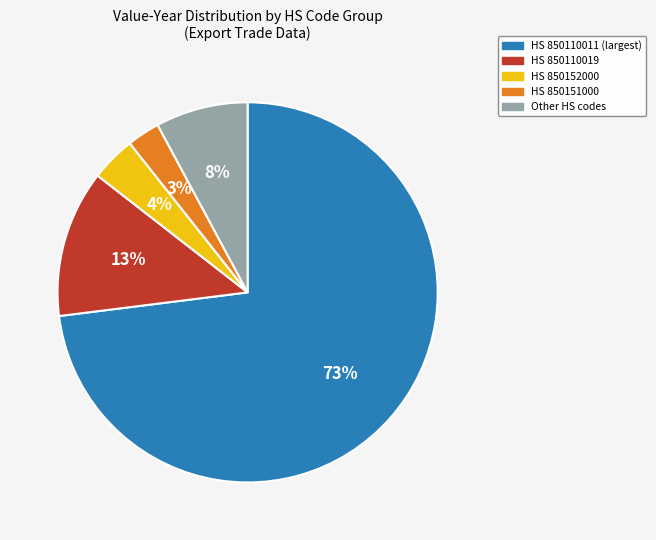

To the nearest percent, what is the average slice percentage?

20%